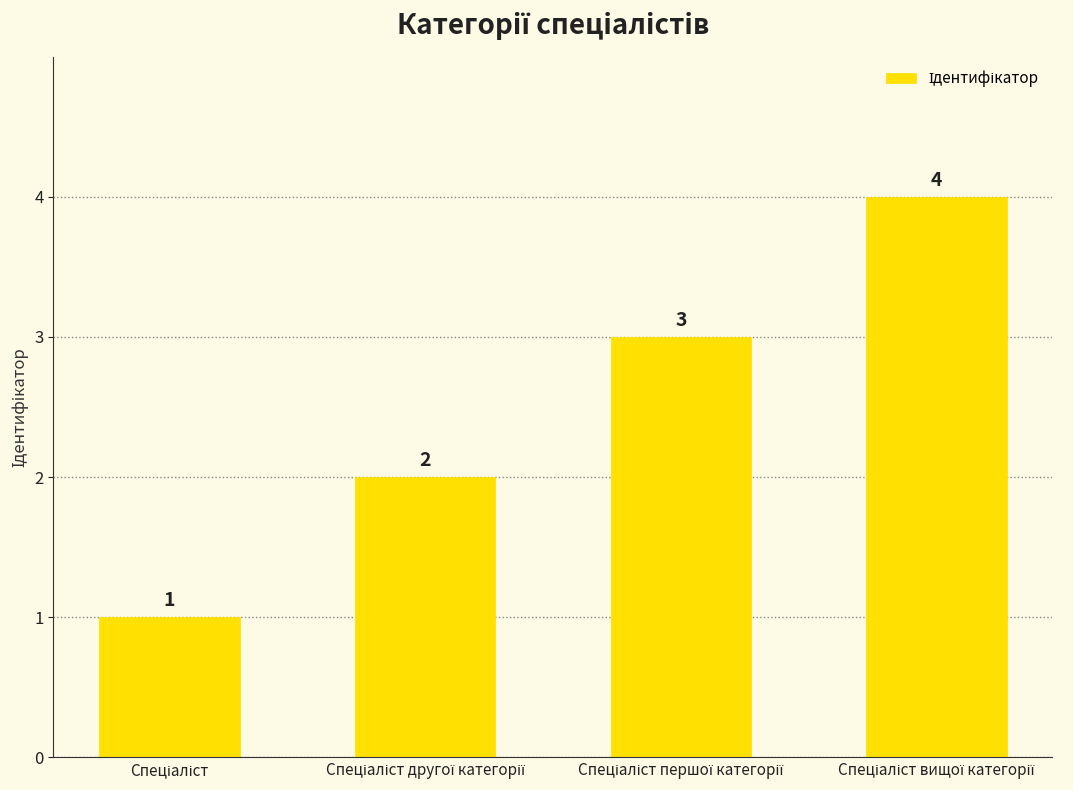

Count the values in the range 2 to 4.

3